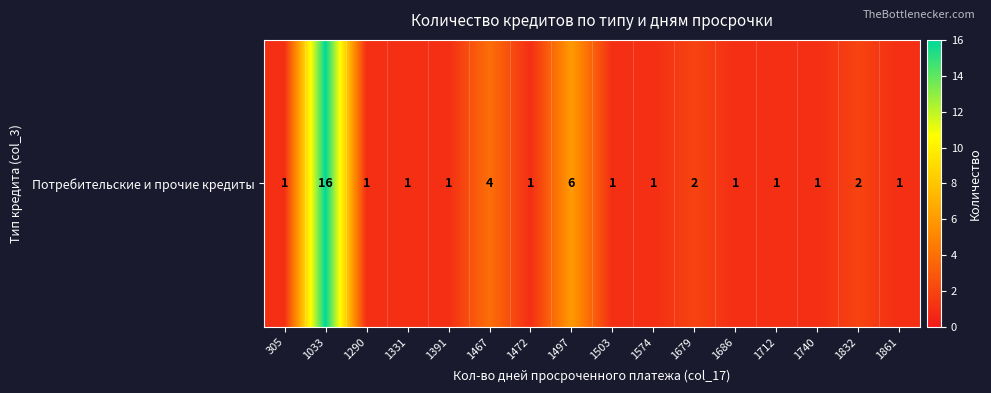

Between 1679 and 1832, which is larger?

1679